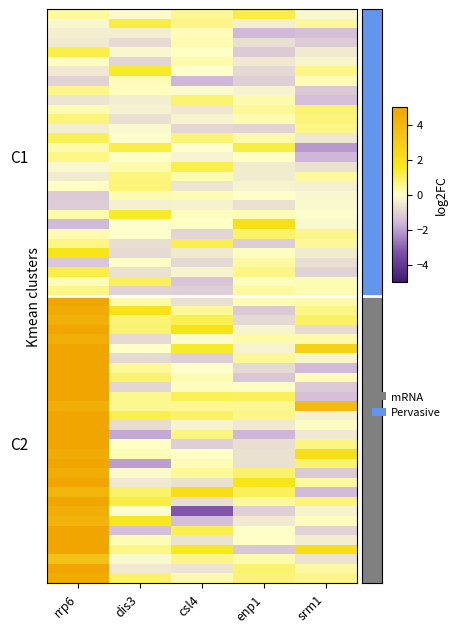

At which category does the chart reach its peak across all series?

rrp6